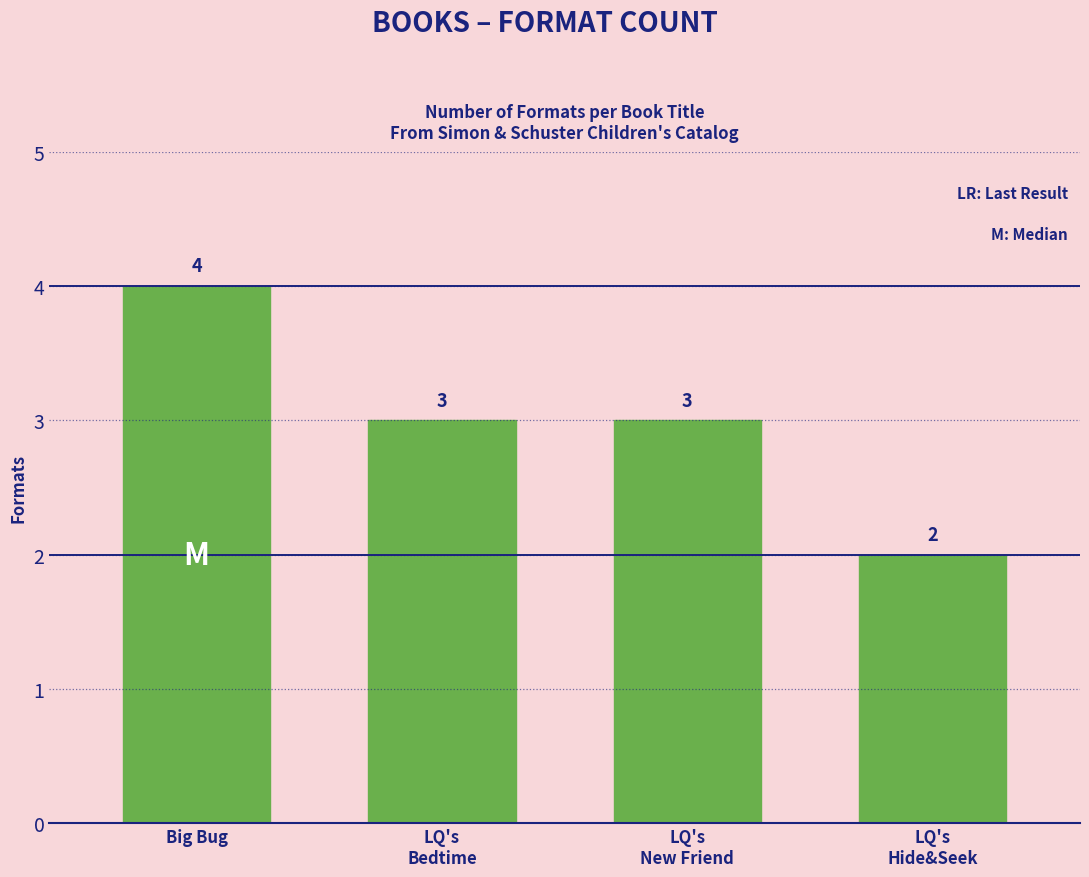

What is the change in value from Big Bug to LQ's
New Friend?

-1